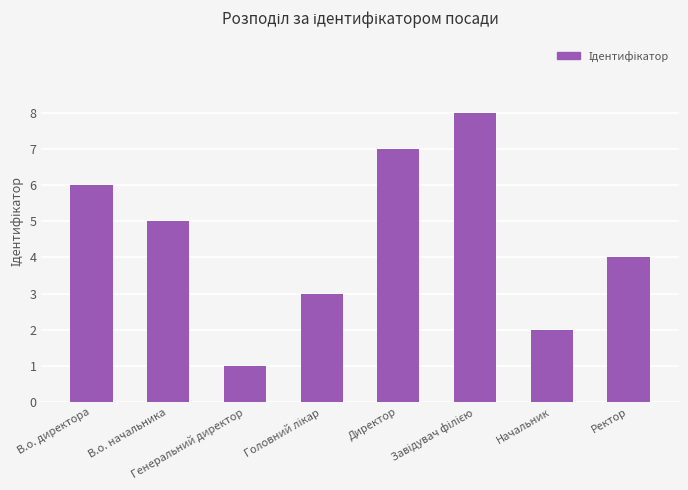

The value at Генеральний директор is 1. True or false?

True